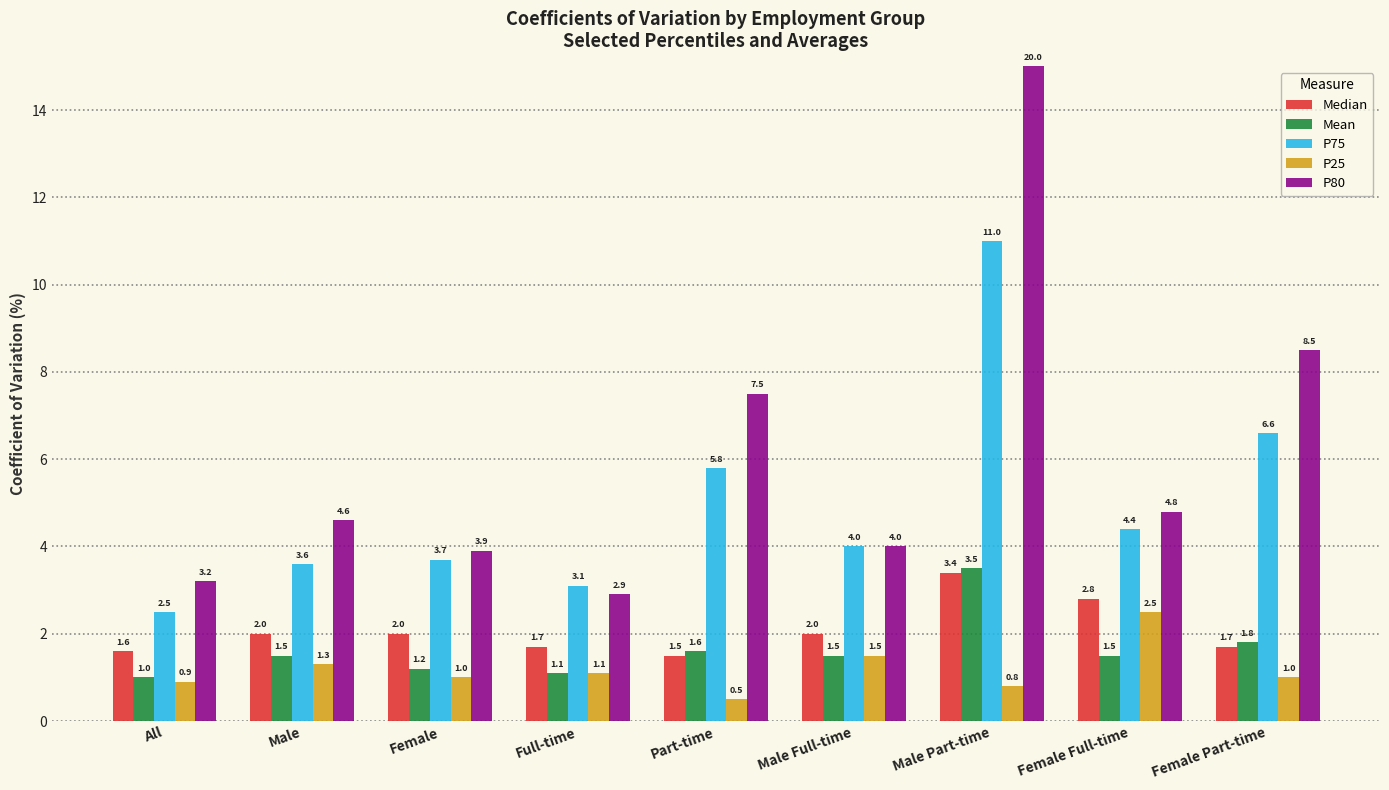

What is the lowest value of the P25 series?

0.5